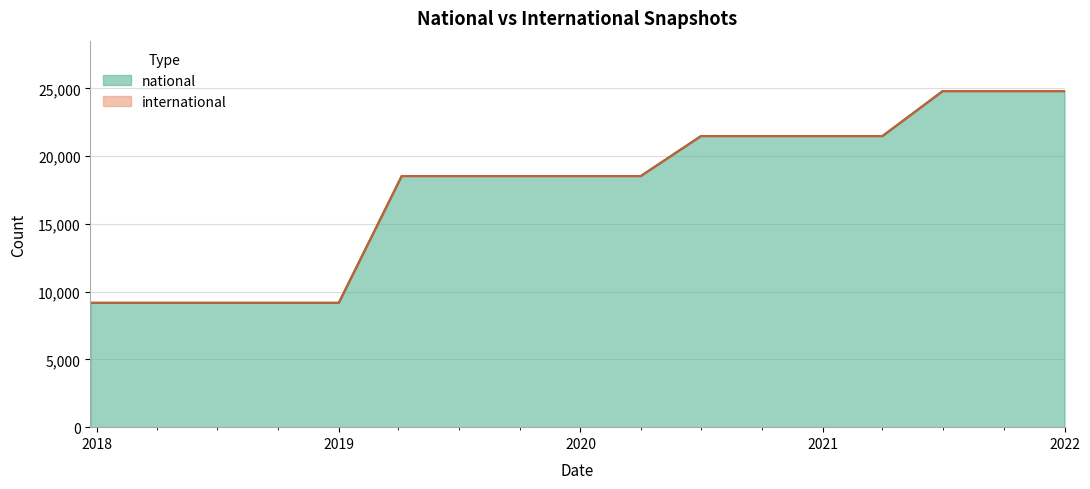

True or false: the data shows 9180 at 2018-07-11.

True